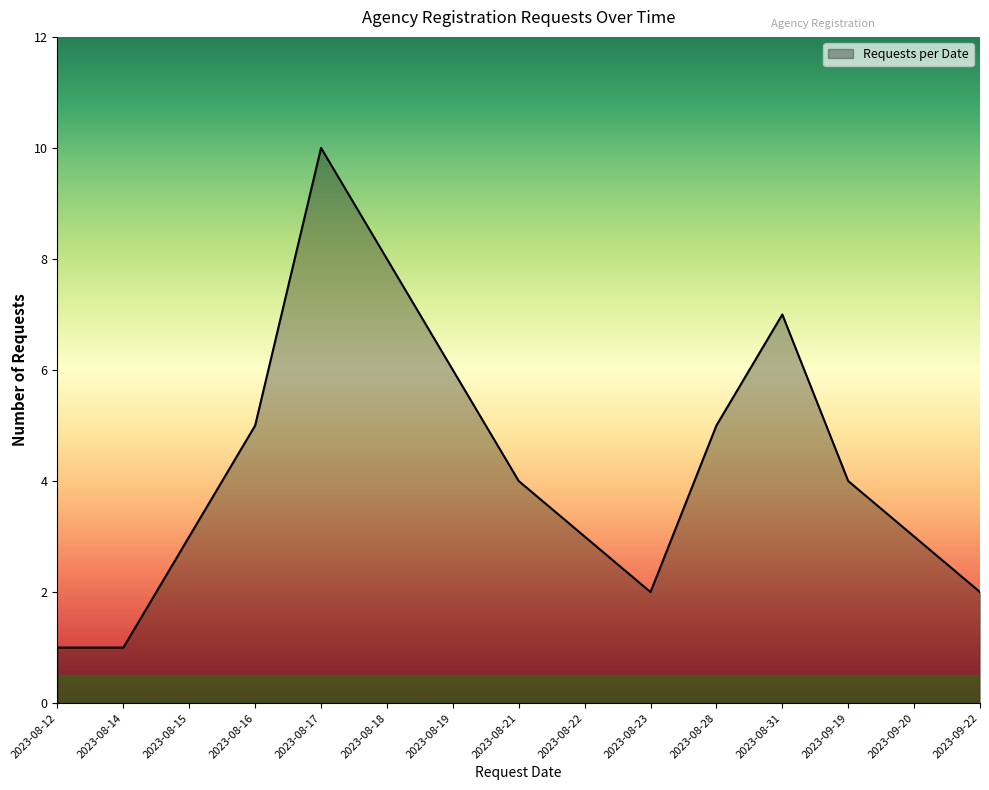

What position from the right is 2023-09-19?

3